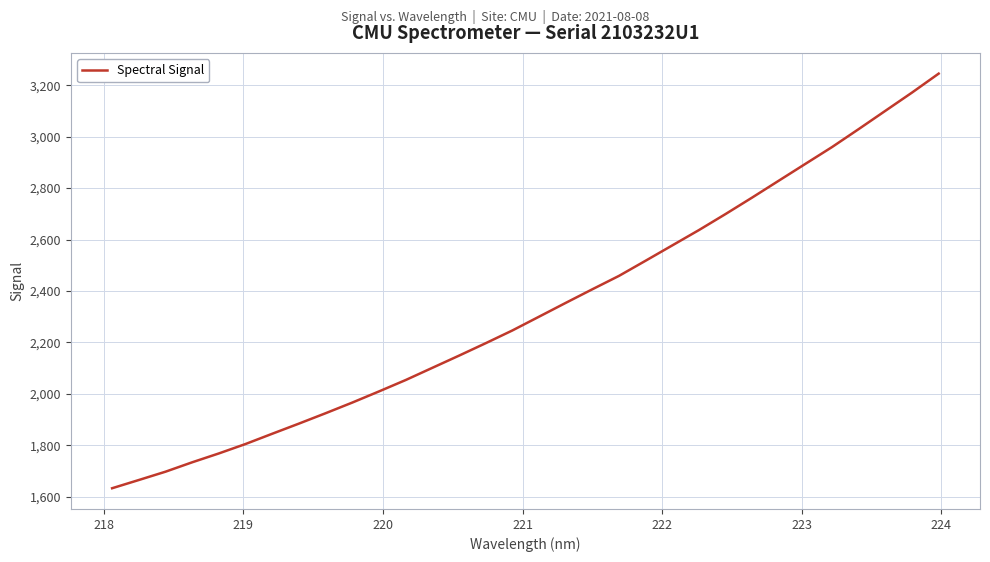

What is the average value?

2331.7